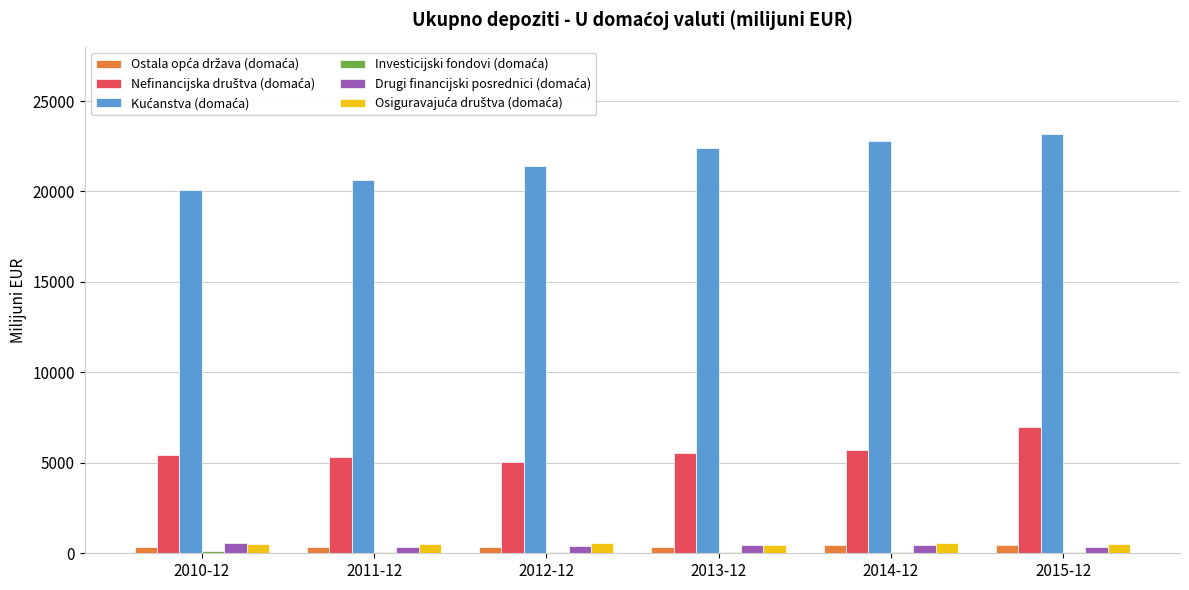

What is the greatest value displayed?

23199.7